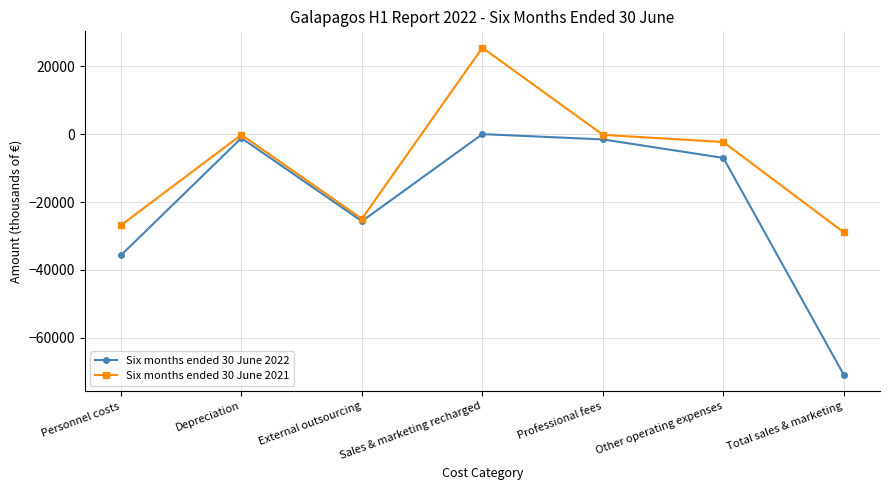

At which label does Six months ended 30 June 2021 first exceed -2310?

Depreciation